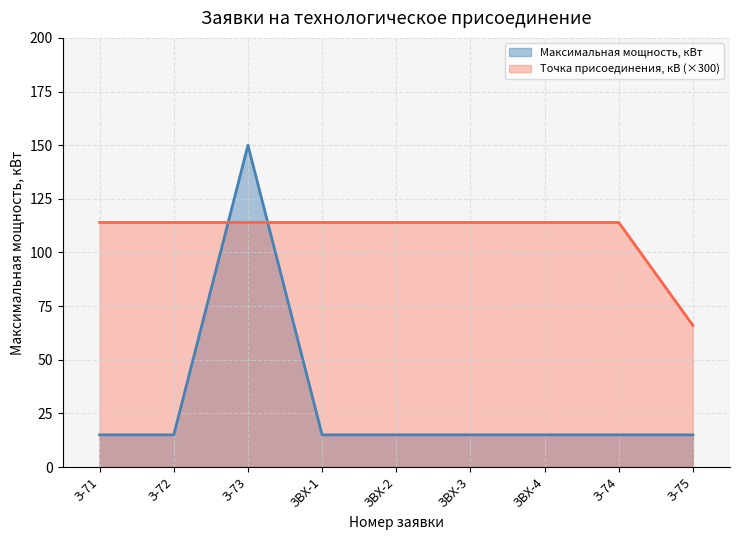

What is the value of the 8th point from the left?

15